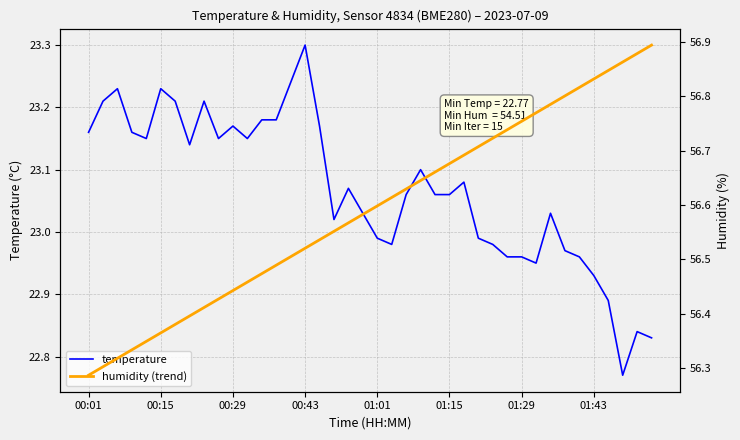

What is the difference between the maximum and second lowest values in the humidity (trend) series?

0.6